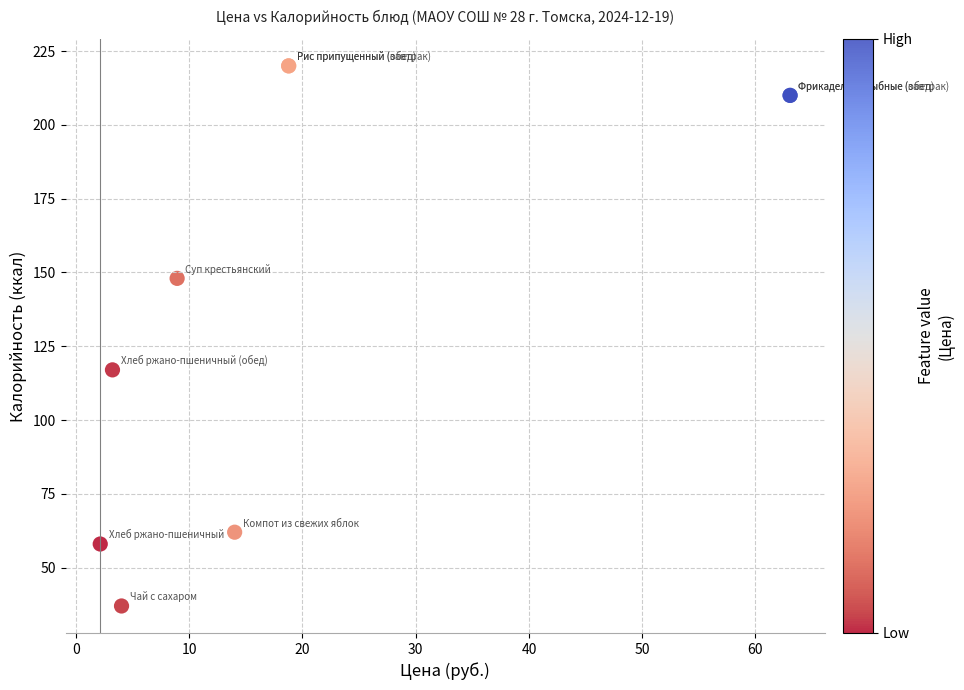

What Y value in the scatter plot is closest to 128?

117